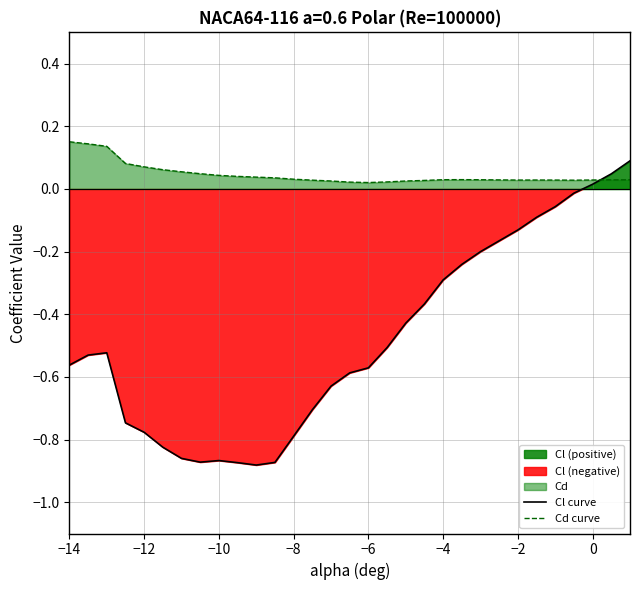

Which series has the widest spread of values?

Cl curve